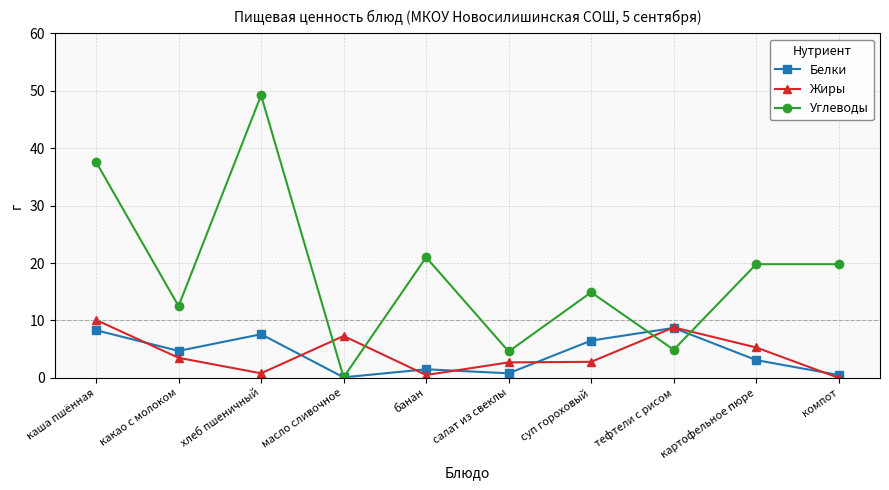

Between which two adjacent categories do Углеводы and Жиры first intersect?

хлеб пшеничный and масло сливочное